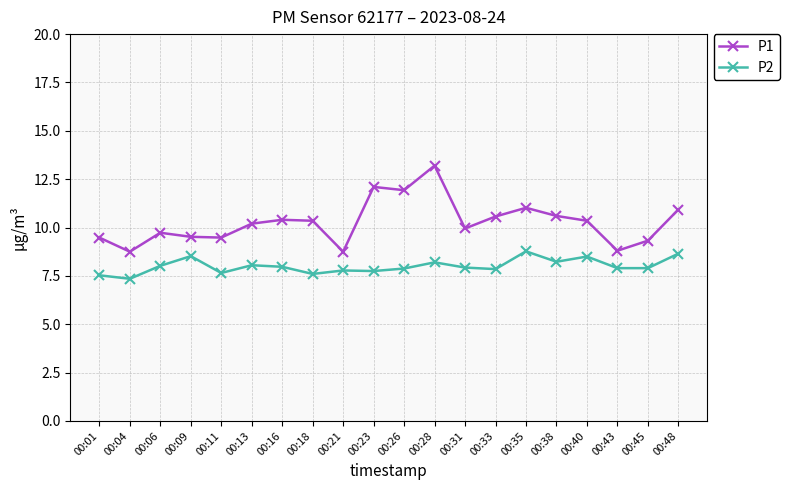

True or false: P2 and P1 cross at least once.

False